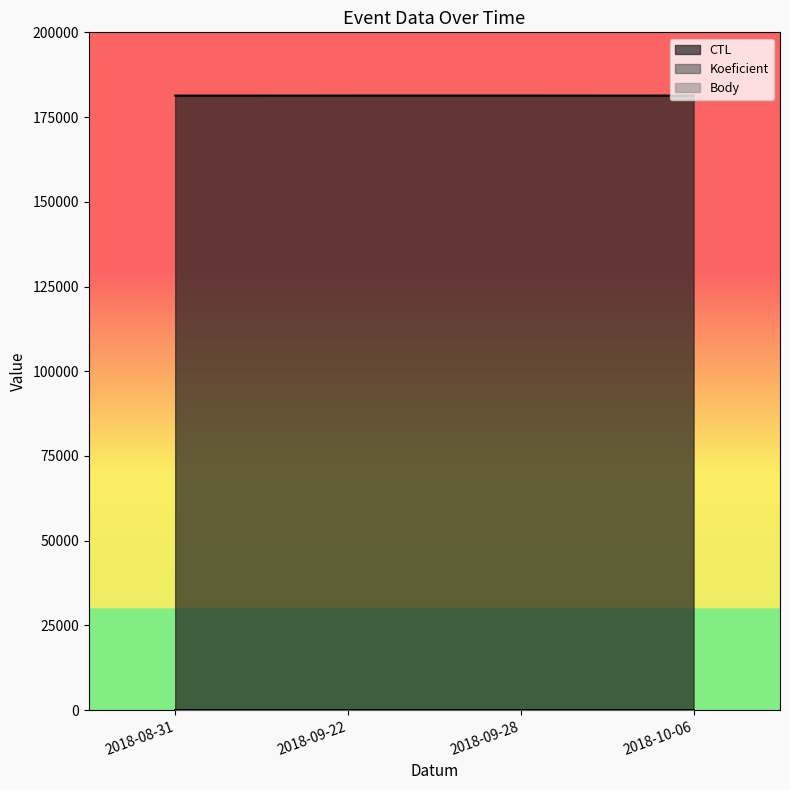

What are all the series names shown in the legend?

CTL, Koeficient, Body